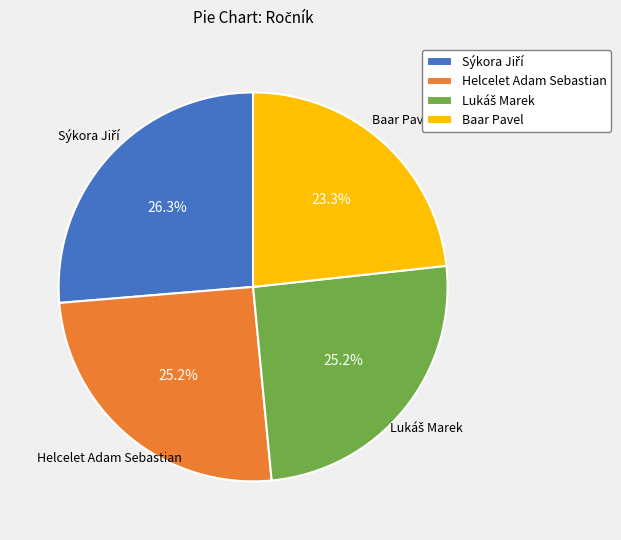

Between Baar Pavel and Helcelet Adam Sebastian, which is larger?

Helcelet Adam Sebastian